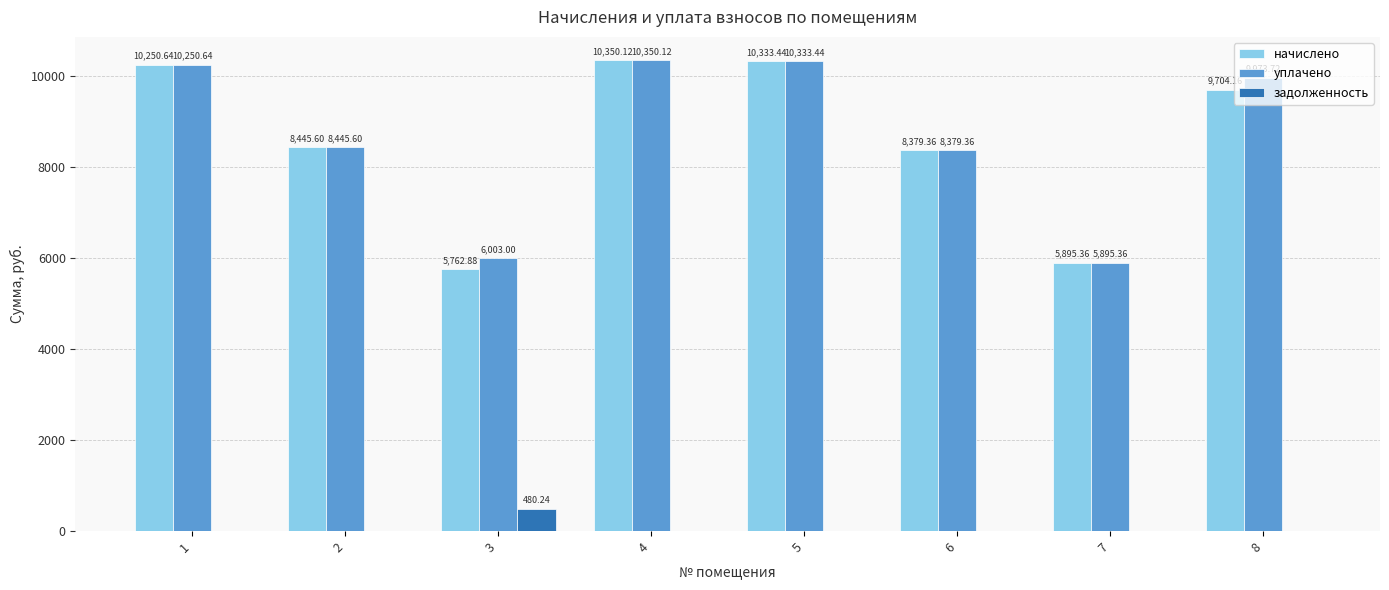

What is the total value across all series at 5?

20666.9